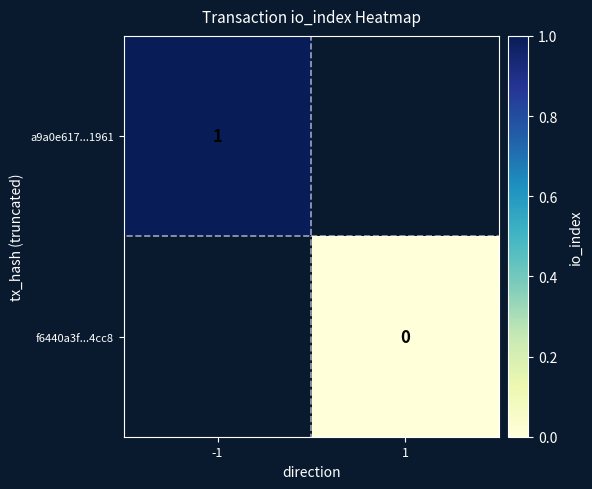

True or false: a9a0e617...1961 has a value of 0 at -1.

False